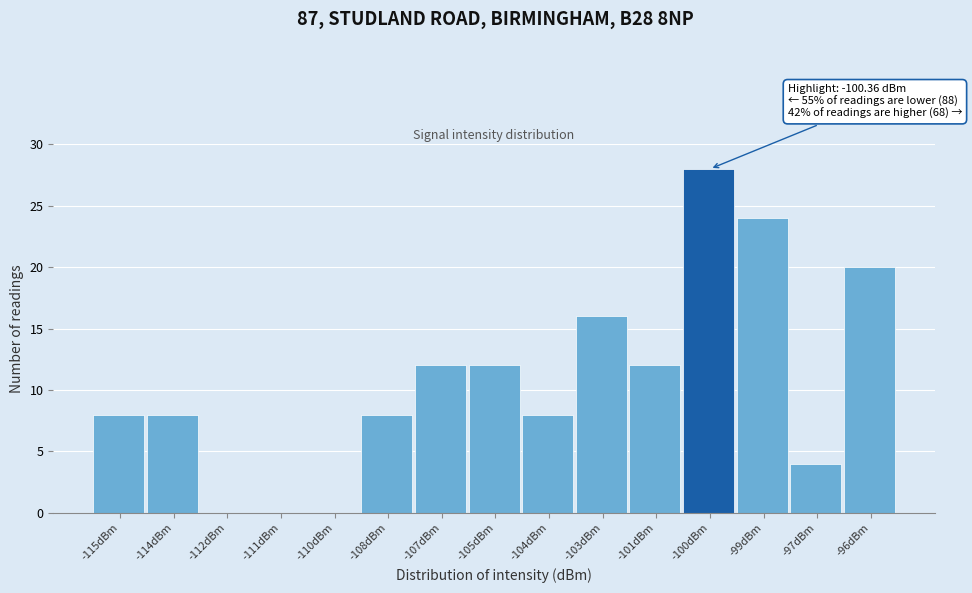

Reading left to right, transcribe all the data shown in this chart.

-115dBm=8	-114dBm=8	-112dBm=0	-111dBm=0	-110dBm=0	-108dBm=8	-107dBm=12	-105dBm=12	-104dBm=8	-103dBm=16	-101dBm=12	-100dBm=28	-99dBm=24	-97dBm=4	-96dBm=20